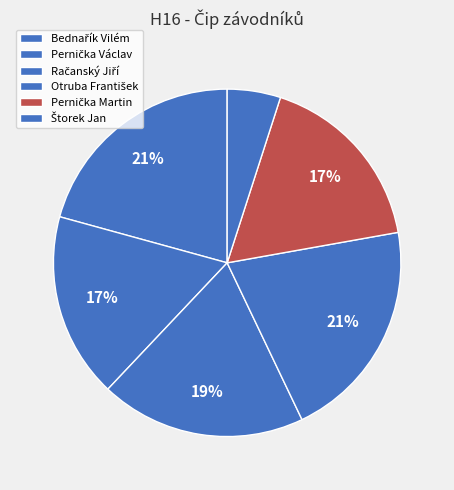

Which has a higher value, Otruba František or Bednařík Vilém?

Bednařík Vilém